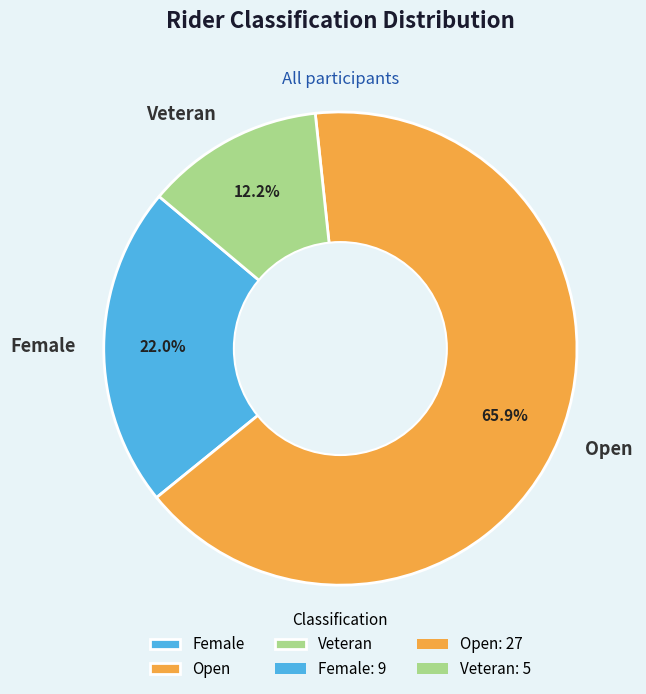

Rank the categories by value from highest to lowest.

Open, Female, Veteran